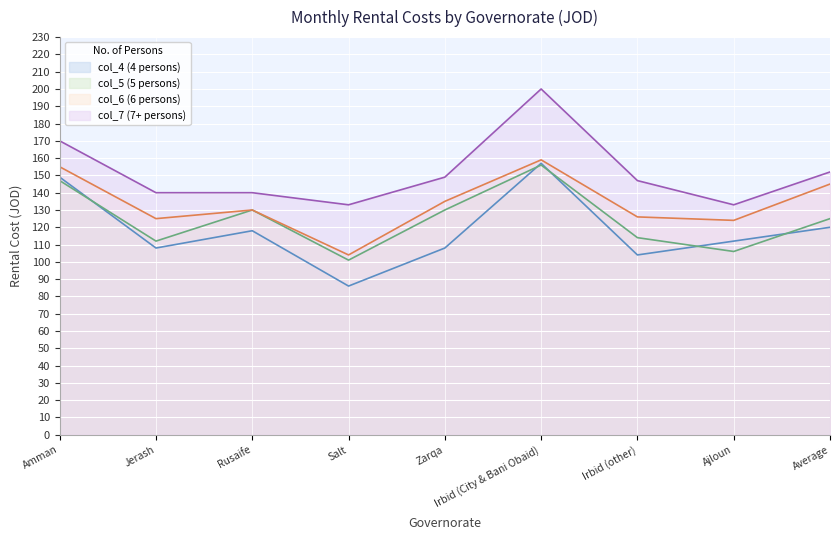

How many data points in col_7 (7+ persons) are above 147?

4